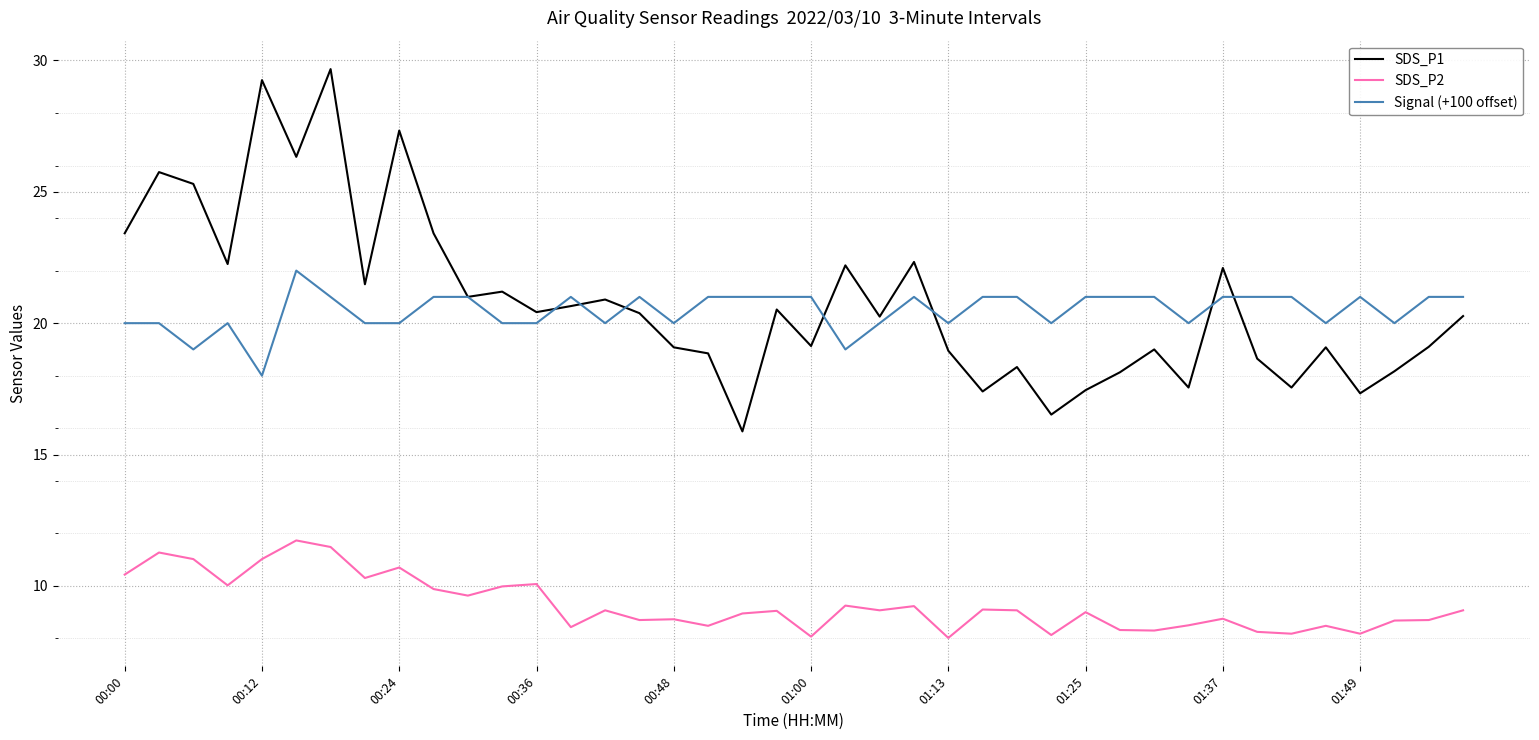

Which series has the widest spread of values?

SDS_P1